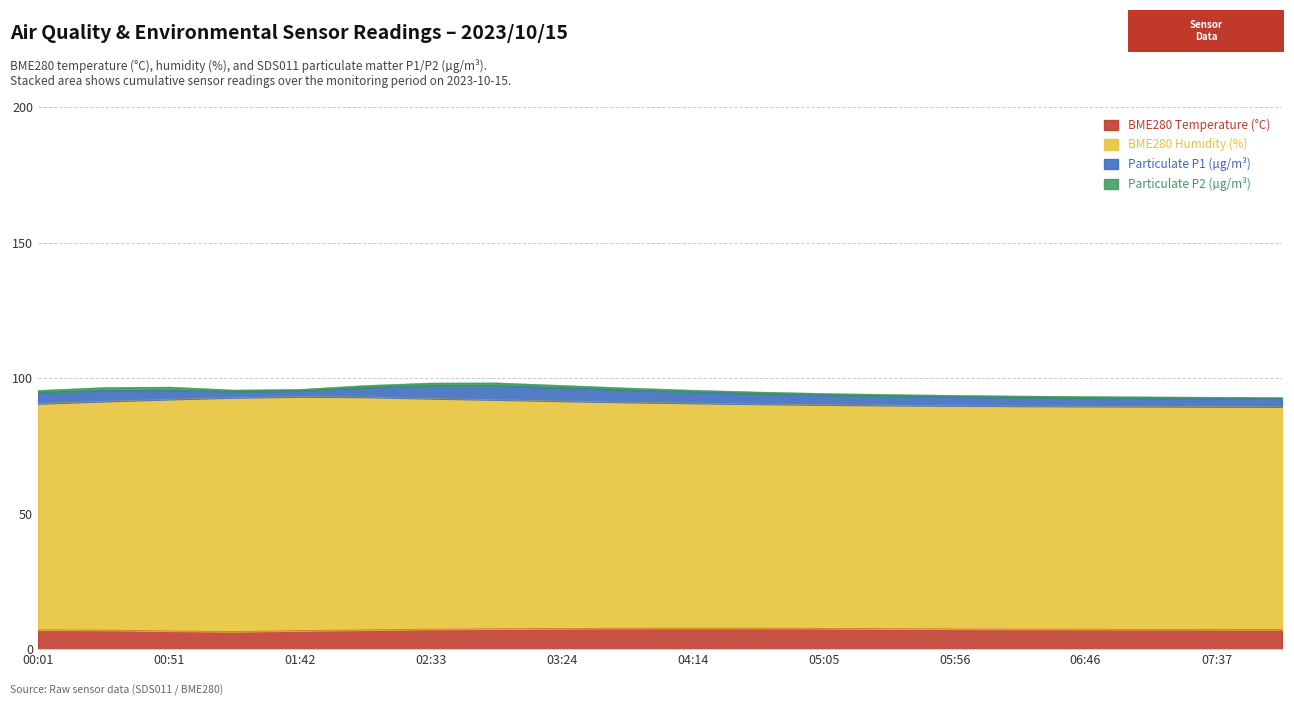

At how many categories does at least one series exceed 30?

20